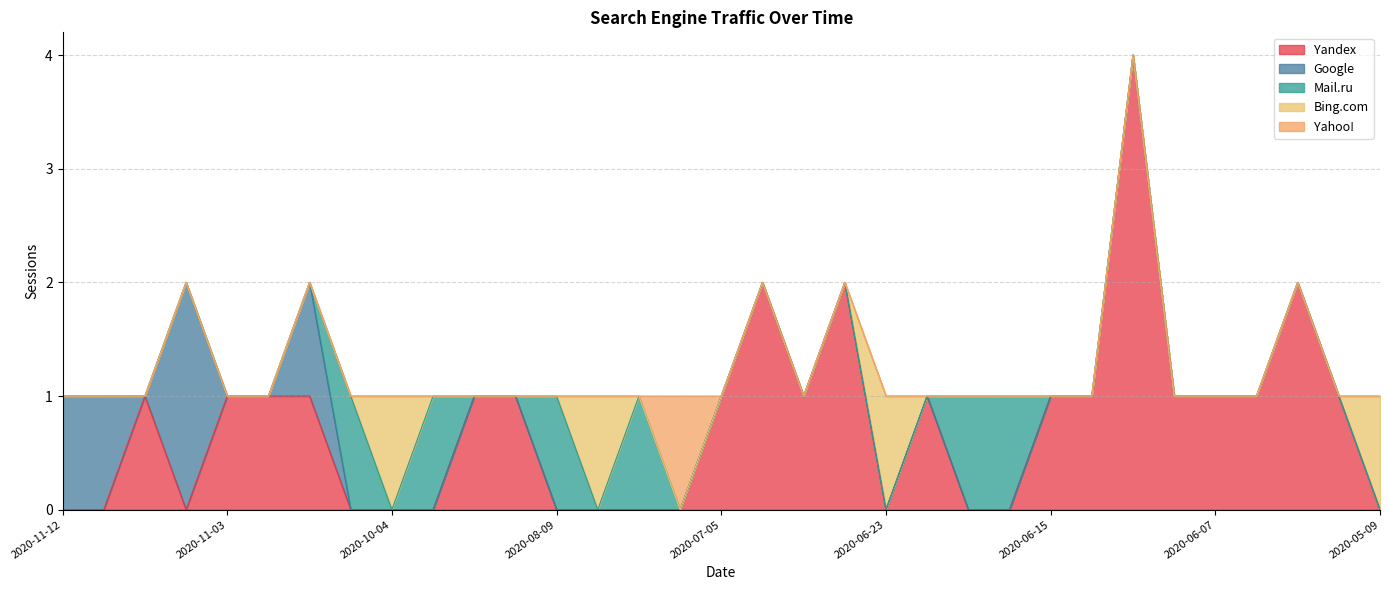

True or false: Google has a value of 0 at 2020-05-29.

True